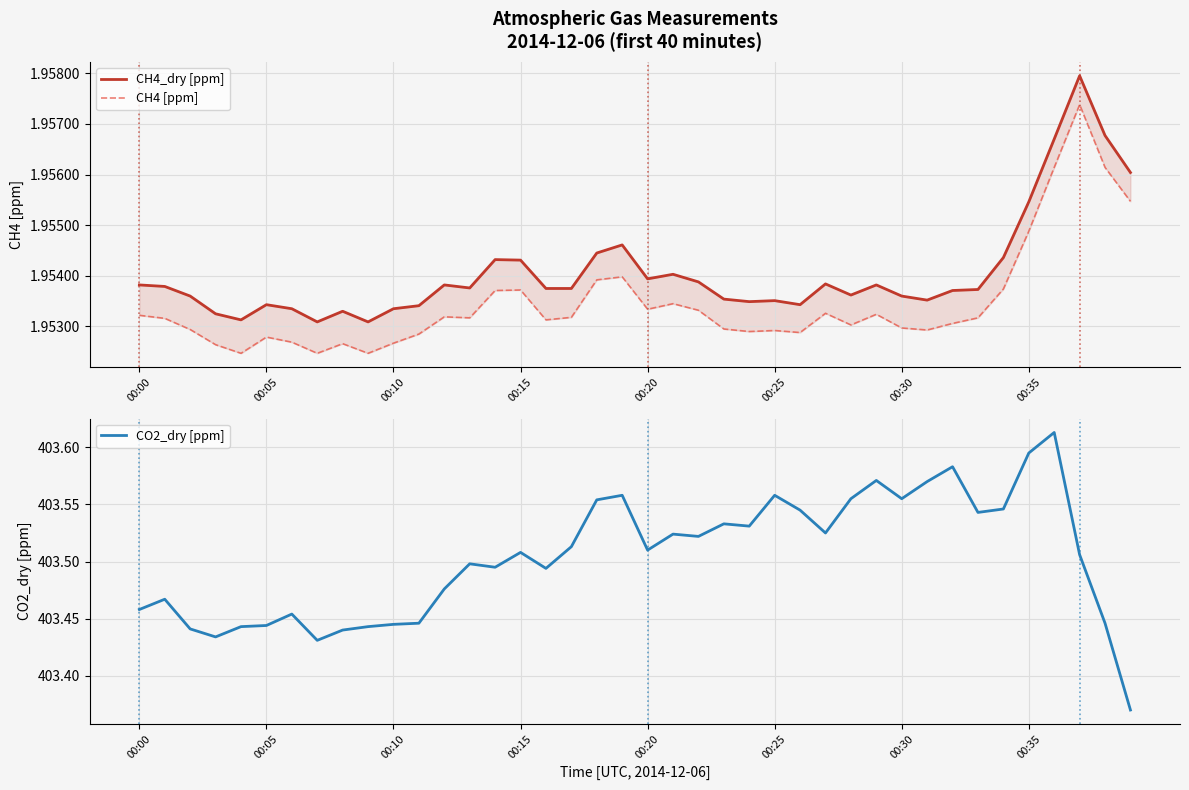

True or false: CH4 [ppm] and CH4_dry [ppm] intersect in this chart.

False